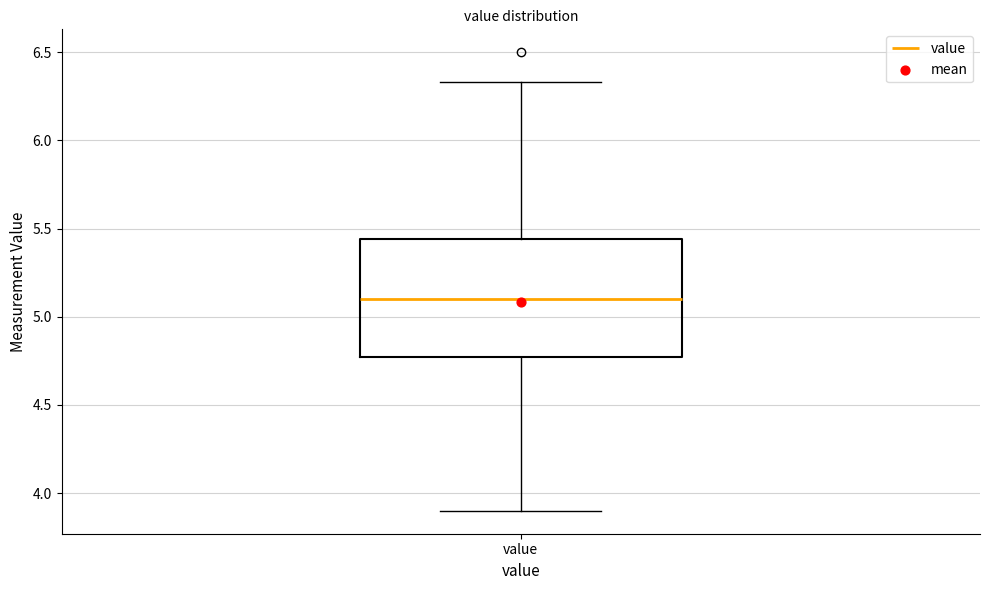

Read this box plot against the y-axis: the position of the median line, the range covered by the box, and the ends of both whiskers. The values are not printed on the chart, so give them approximately, as read against the axis.

median 5.10, box 4.75 to 5.45, whiskers 3.90 to 6.35